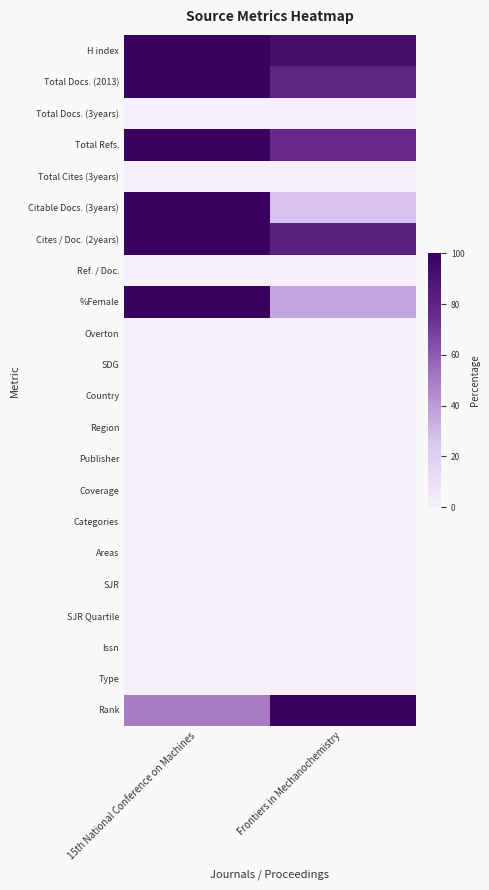

Which has a higher value, 15th National Conference on Machines or Frontiers in Mechanochemistry?

15th National Conference on Machines